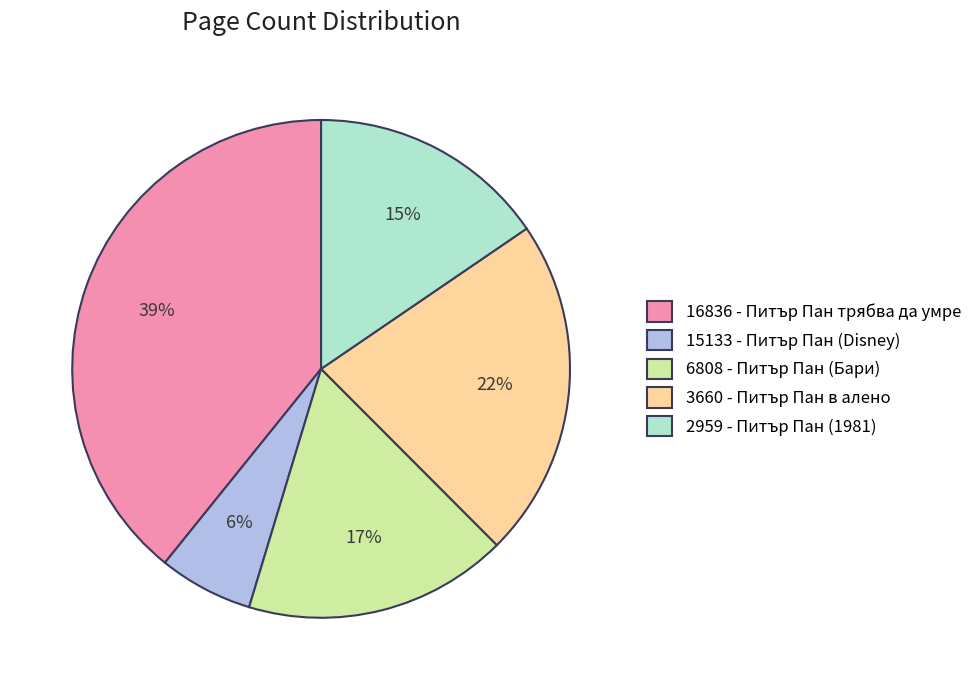

Which has a higher value, 16836 - Питър Пан трябва да умре or 15133 - Питър Пан (Disney)?

16836 - Питър Пан трябва да умре